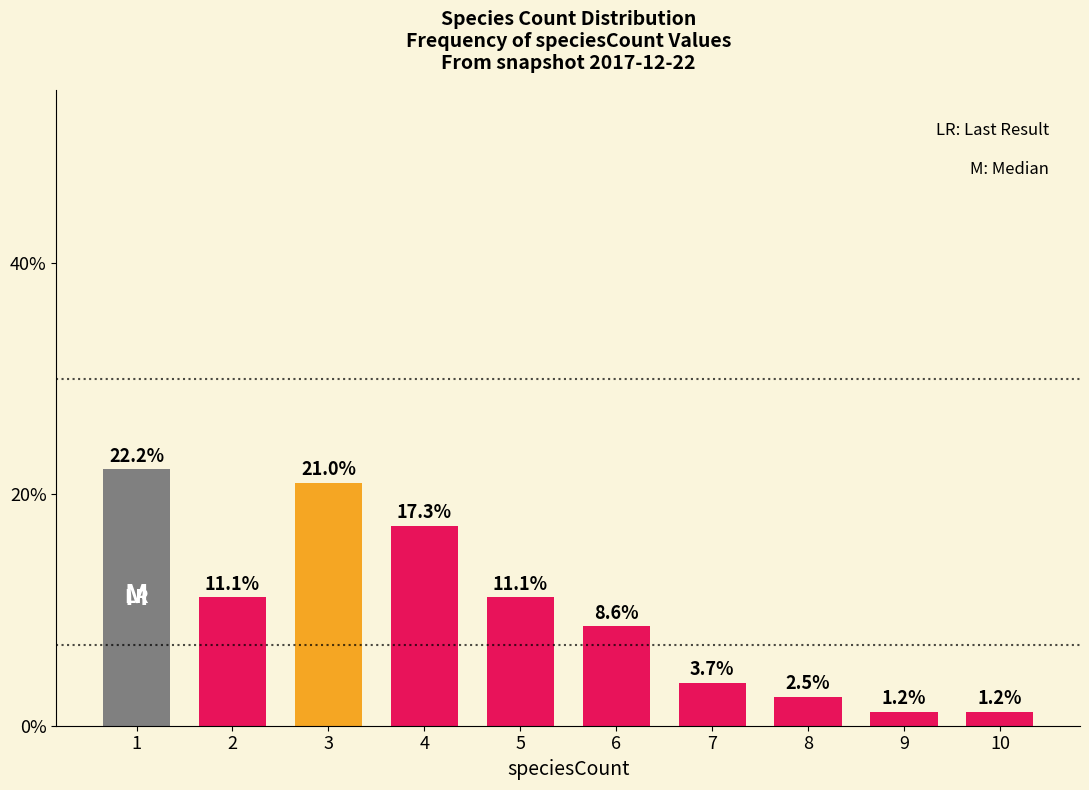

What is the smallest value displayed?

1.2